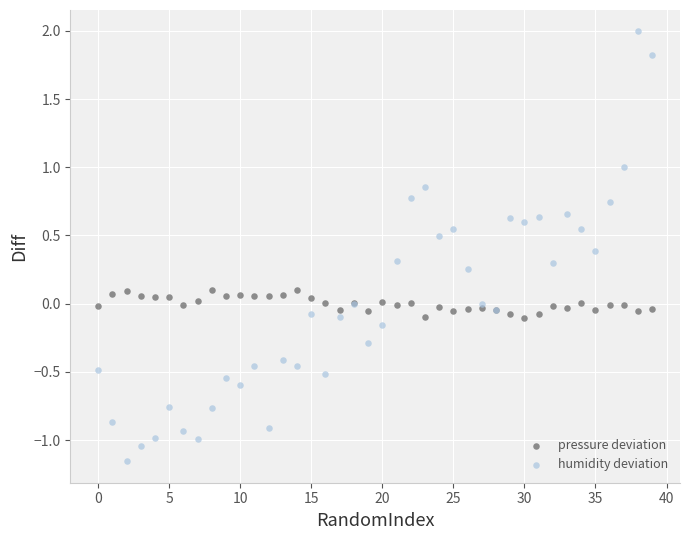

Which series reaches the minimum Y coordinate?

humidity deviation